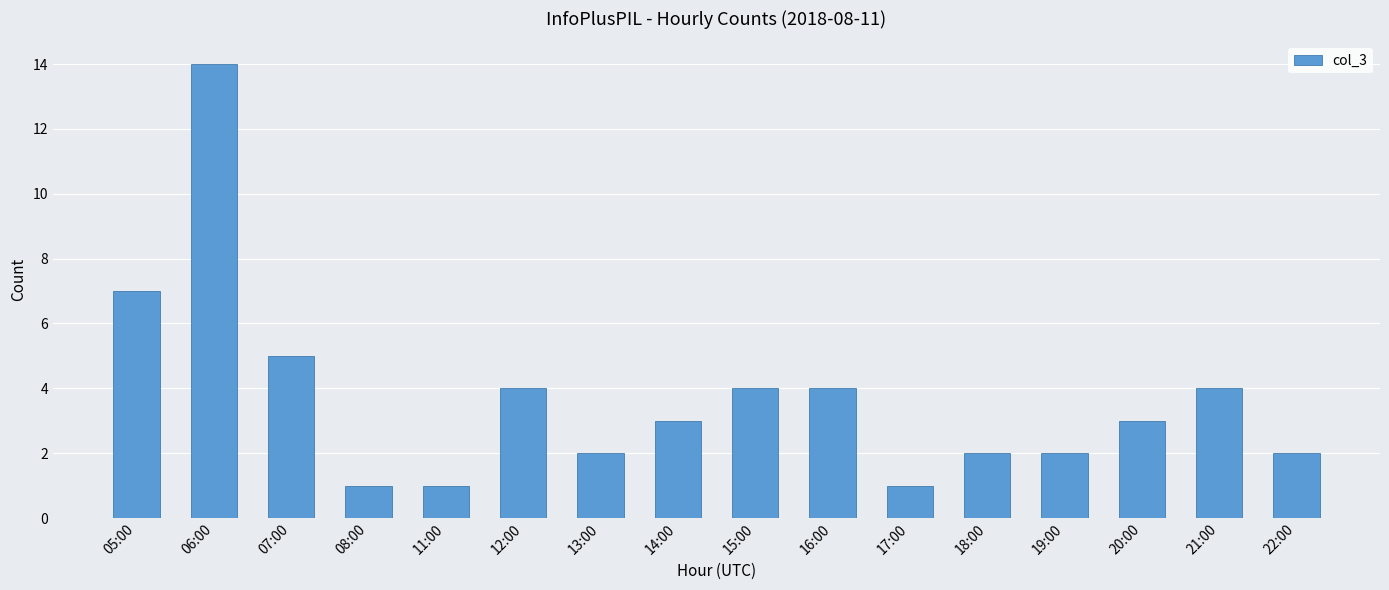

How many distinct data groups are displayed?

1